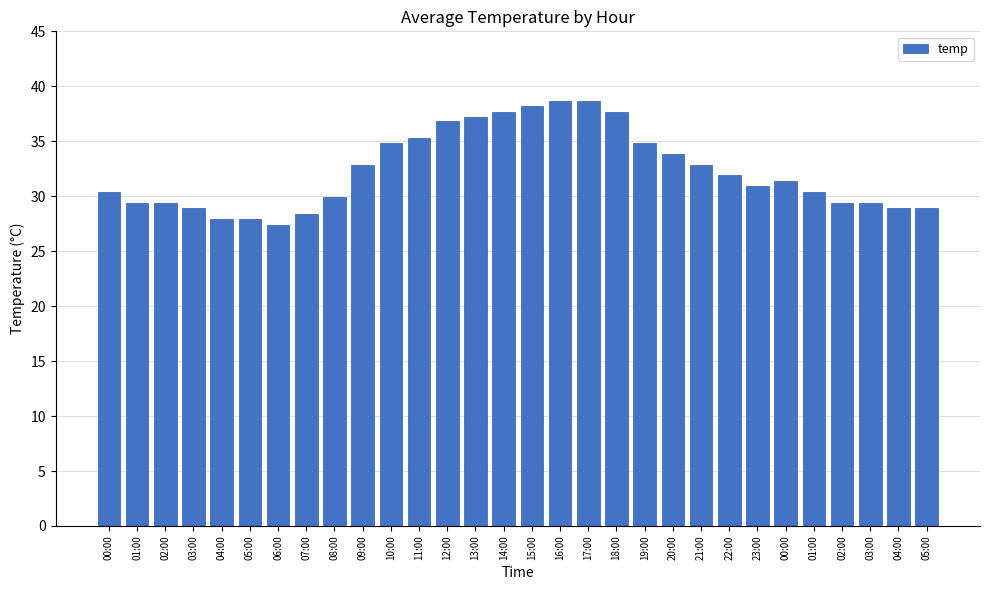

Reading right to left, what are all the values shown in this chart?

28.9	28.9	29.4	29.4	30.4	31.4	30.9	31.9	32.8	33.8	34.8	37.7	38.7	38.7	38.2	37.7	37.2	36.8	35.3	34.8	32.8	29.9	28.4	27.4	27.9	27.9	28.9	29.4	29.4	30.4